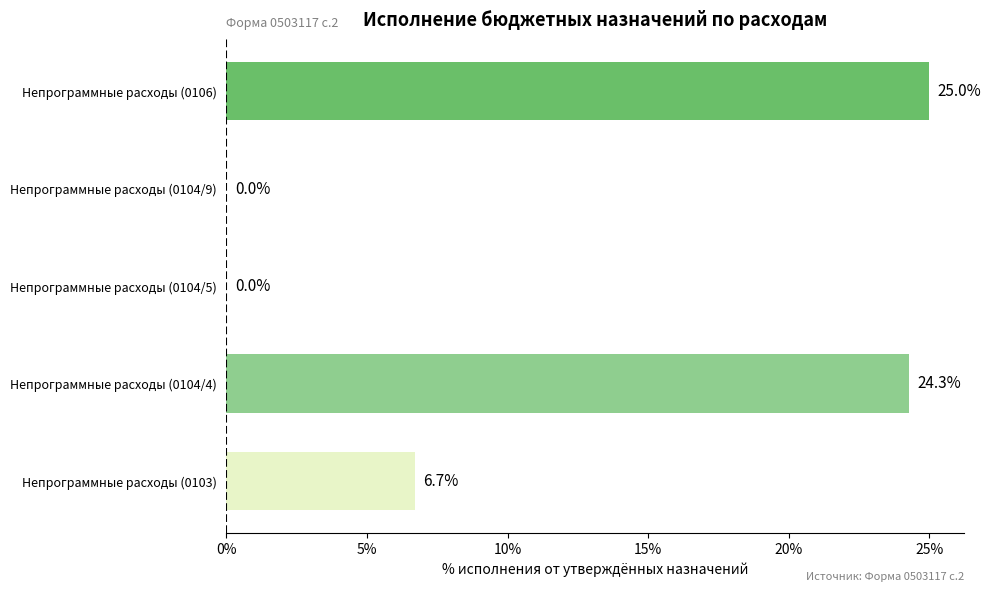

Are the bars horizontal?

Yes